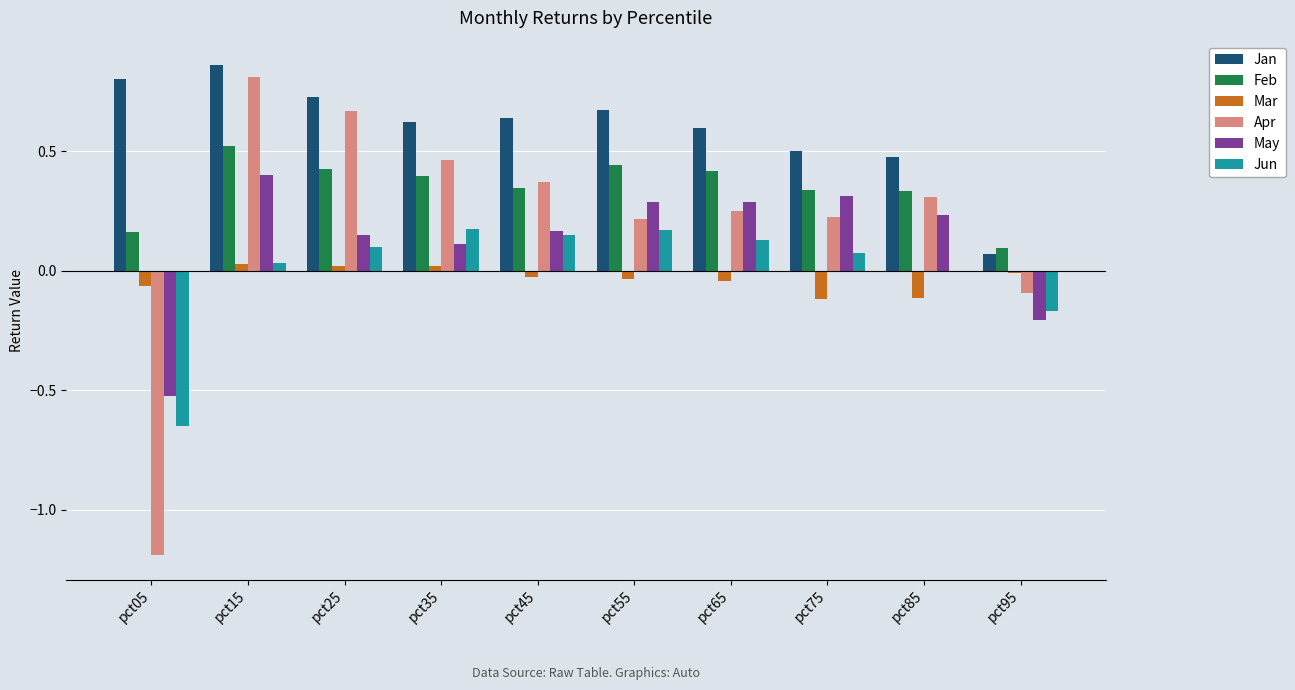

How many data points does each series have?

10